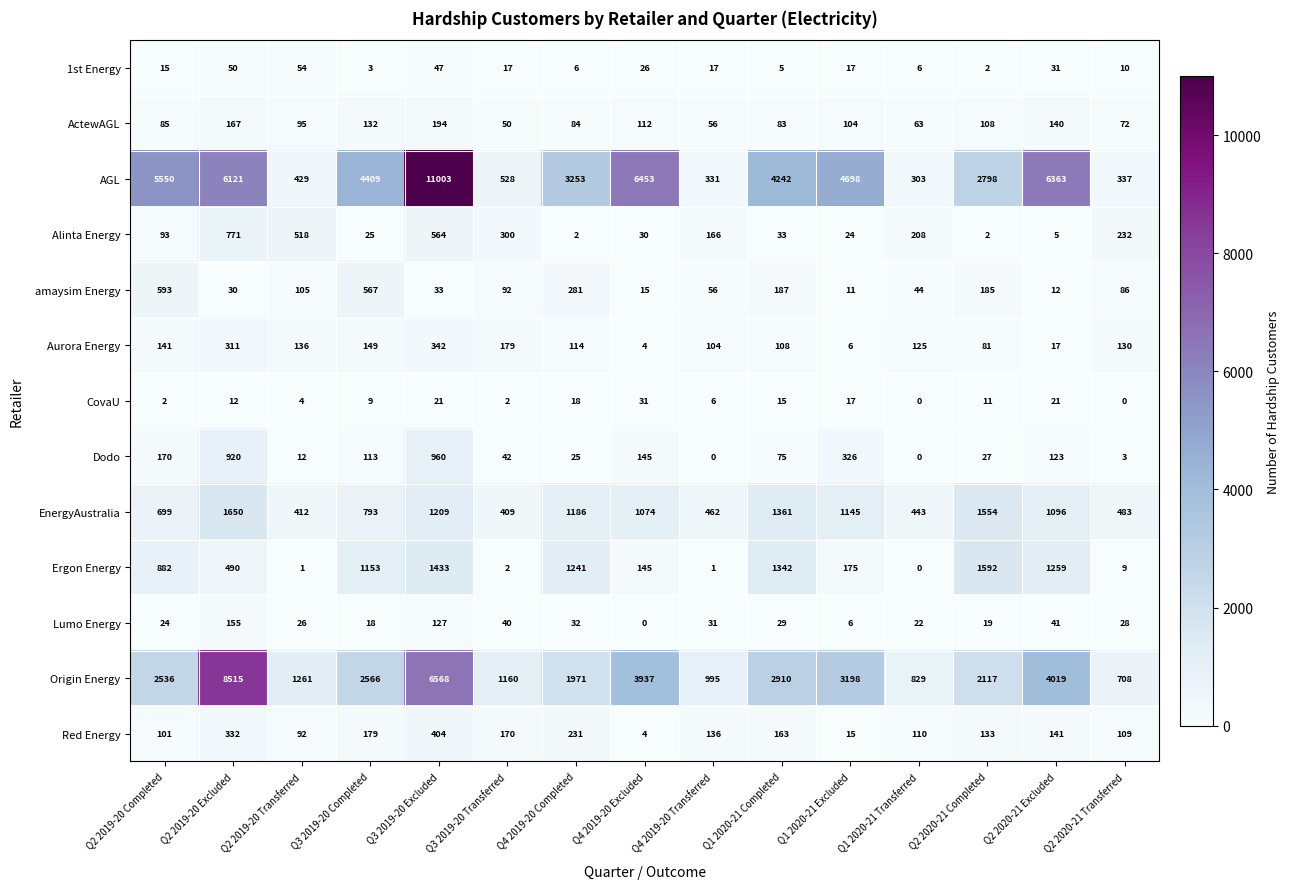

What is the approximate value of CovaU at Q2 2020-21 Excluded?

21